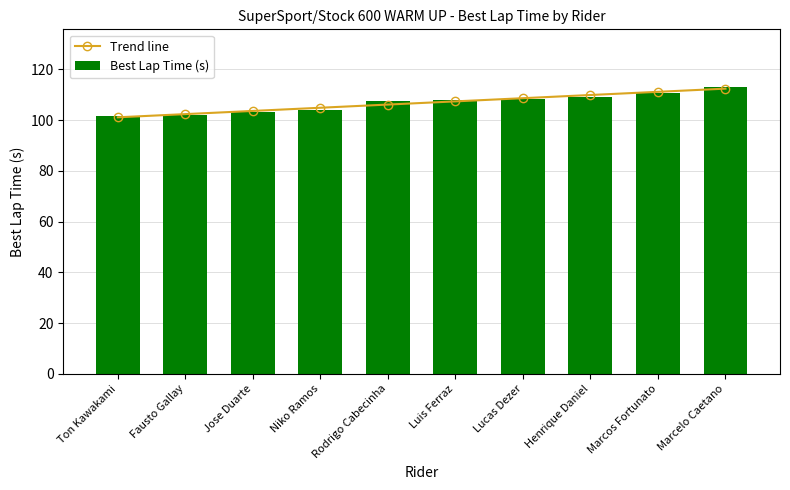

Reading left to right, transcribe all the data shown in this chart.

Trend line: Ton Kawakami=101.1	Fausto Gallay=102.3	Jose Duarte=103.6	Niko Ramos=104.8	Rodrigo Cabecinha=106.1	Luis Ferraz=107.3	Lucas Dezer=108.6	Henrique Daniel=109.9	Marcos Fortunato=111.1	Marcelo Caetano=112.4
Best Lap Time (s): Ton Kawakami=101.6	Fausto Gallay=101.9	Jose Duarte=103.1	Niko Ramos=104.1	Rodrigo Cabecinha=107.5	Luis Ferraz=107.9	Lucas Dezer=108.2	Henrique Daniel=109.0	Marcos Fortunato=110.7	Marcelo Caetano=113.1